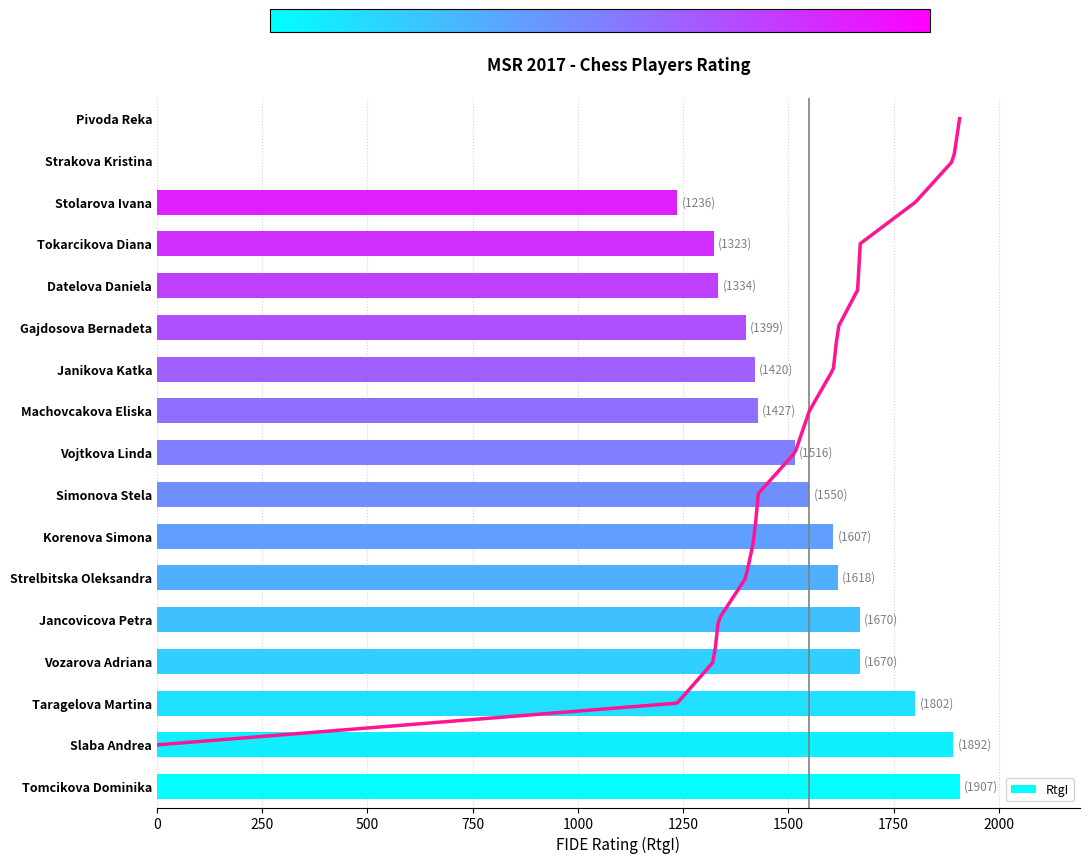

The RtgI series shows 1892 at Slaba Andrea. True or false?

True